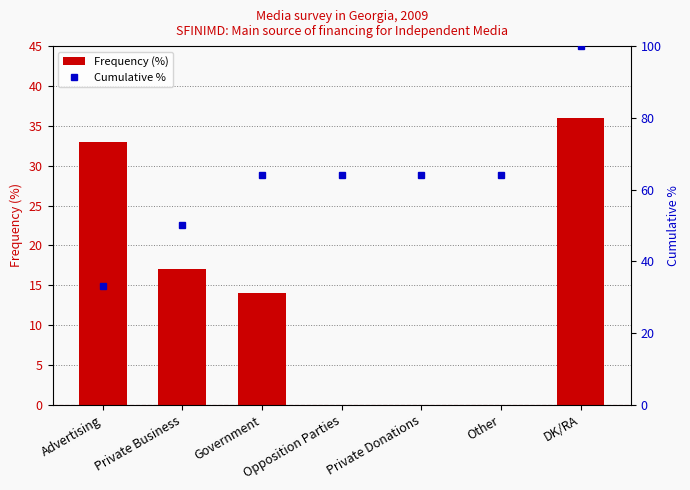

What is the difference between the Frequency (%) values at Private Business and DK/RA?

19